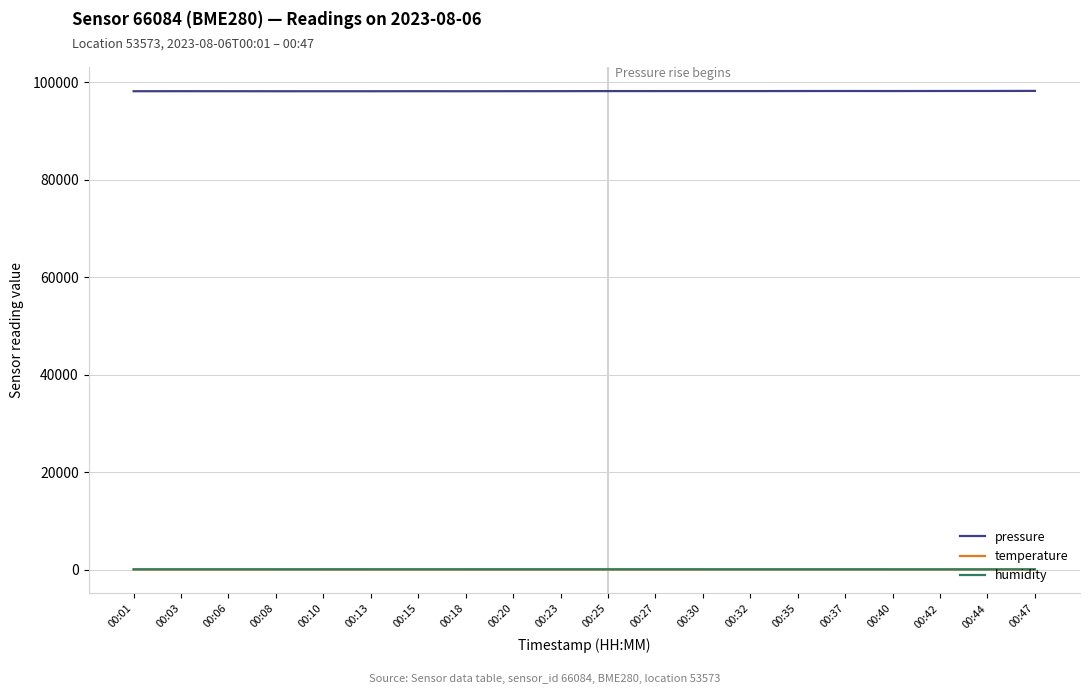

True or false: humidity has a value of 54.1 at 00:23.

True